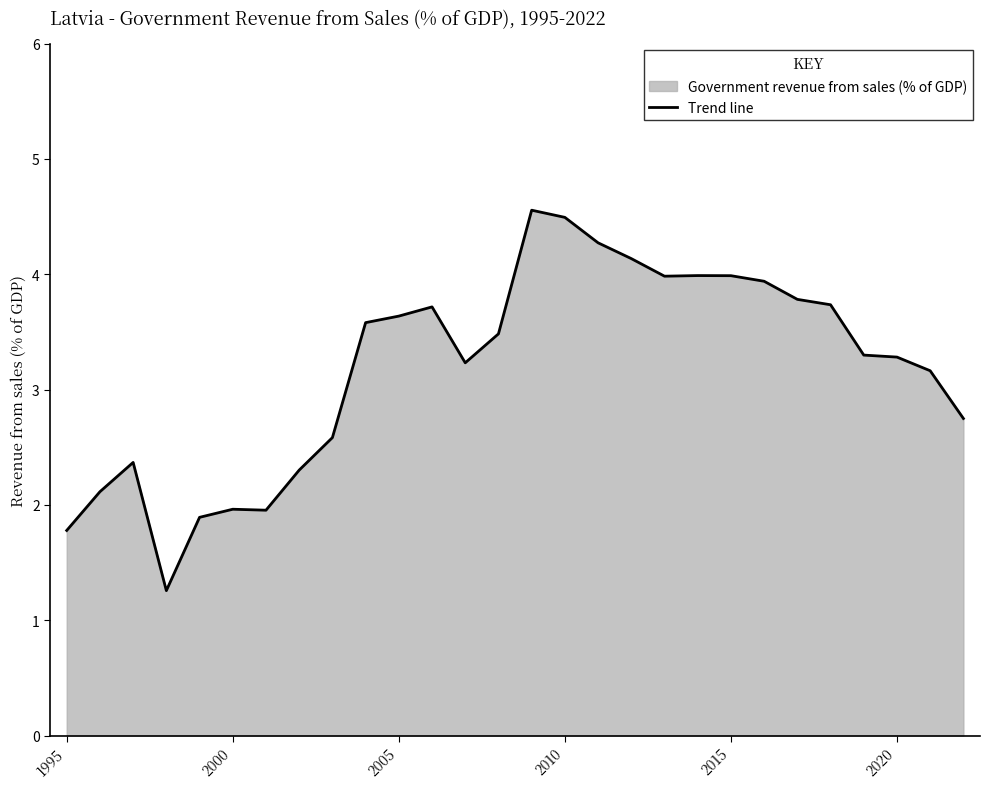

What is the greatest value displayed?

4.6